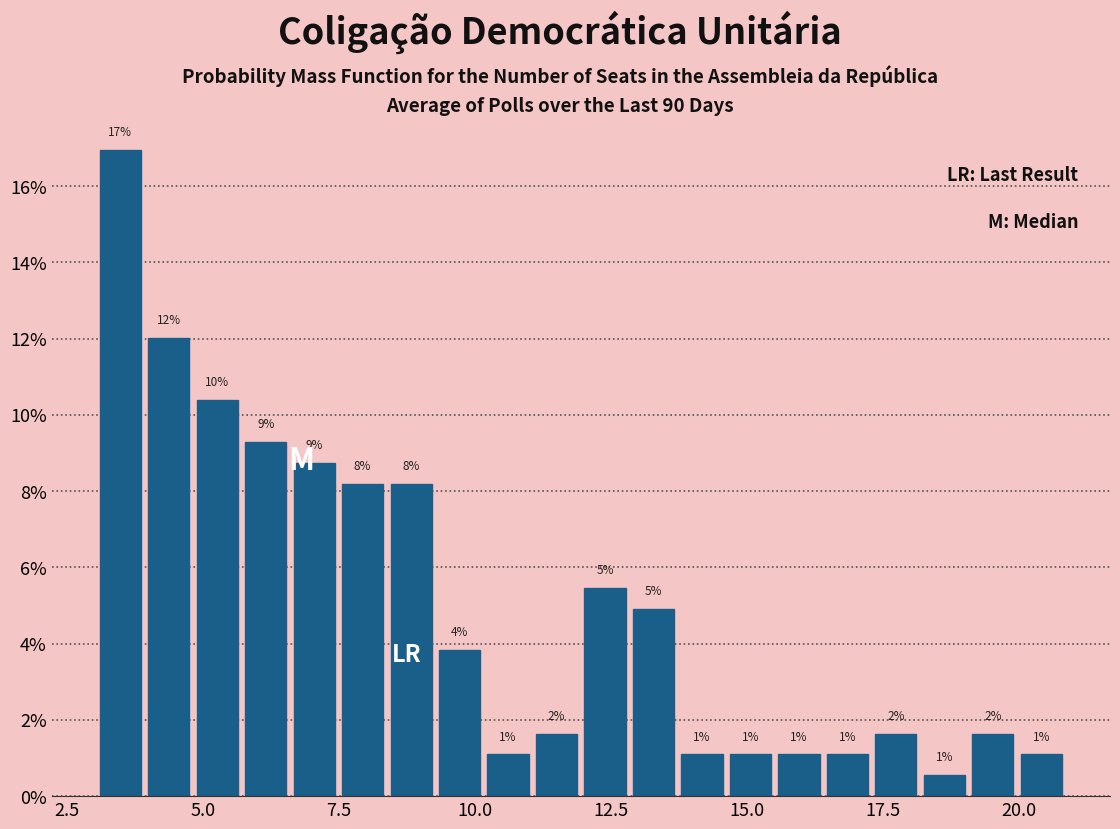

Read against the x-axis, roughly where is the centre of the tallest bar?

3.5